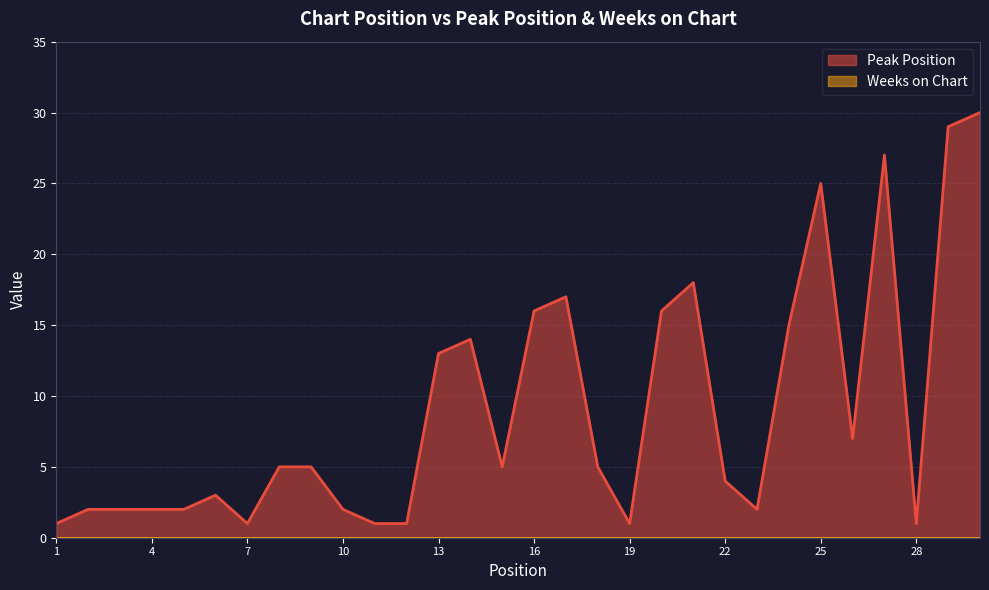

Which has a higher value, 10 or 8?

8